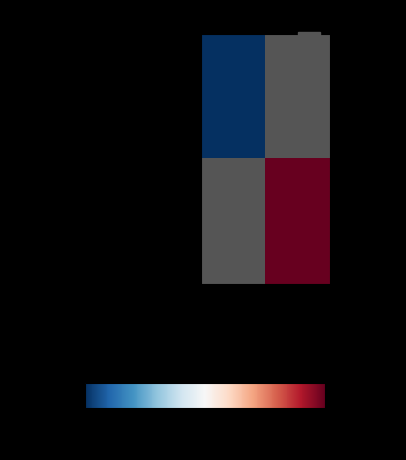

Rank the series by their average value, from lowest to highest.

3992640ed3ae..., 58a6855180c8...